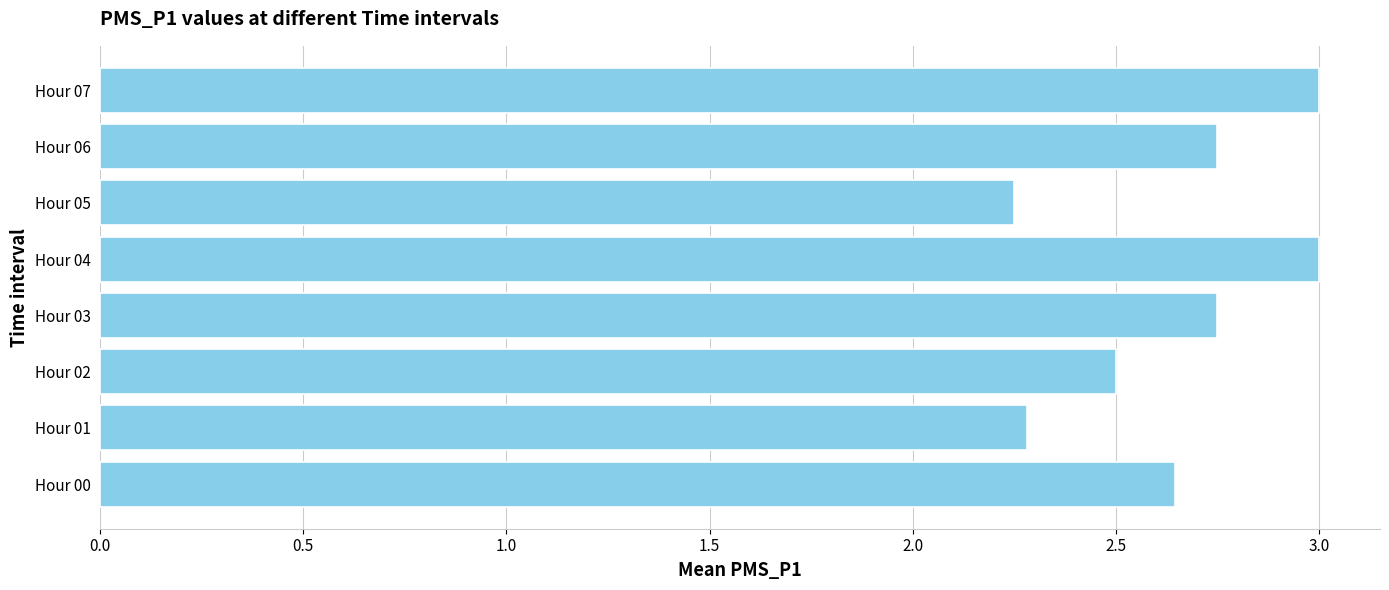

True or false: the data shows 1.3 at Hour 01.

False